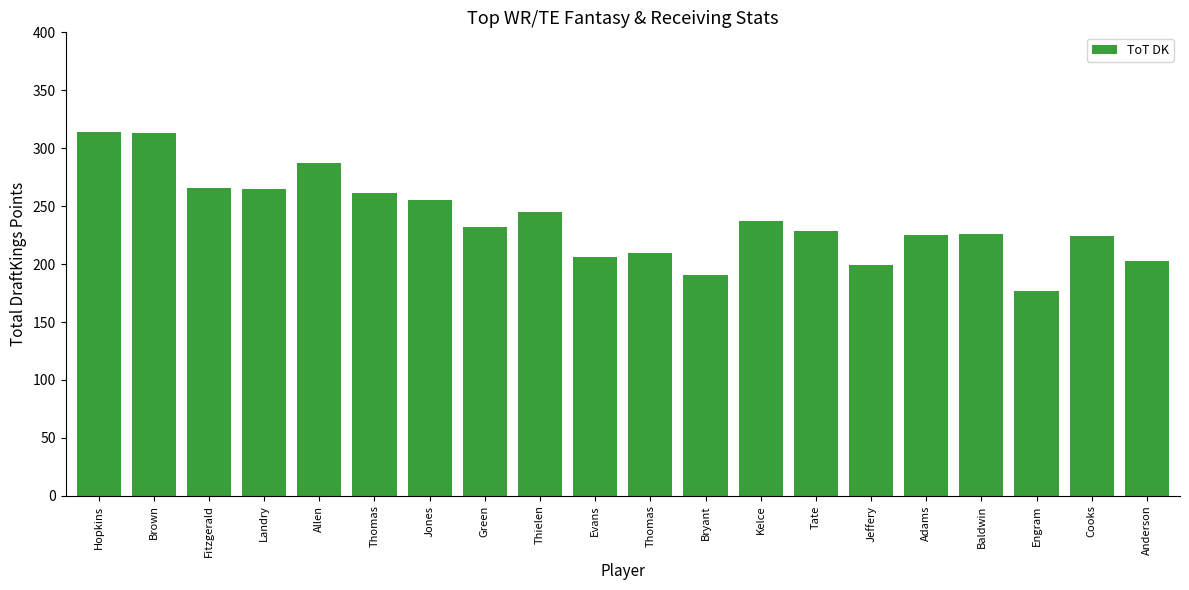

Reading left to right, what are all the values shown in this chart?

313.8	313.3	265.4	265.0	287.2	261.5	254.9	231.8	244.7	206.1	209.9	190.4	237.5	228.5	198.9	225.5	226.3	176.6	224.2	203.0